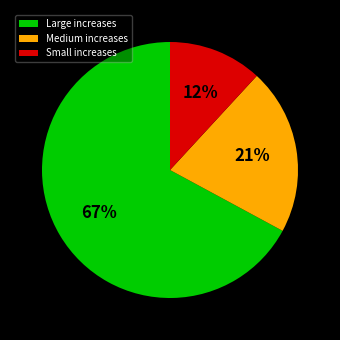

To the nearest percent, what is the combined percentage of Small increases and Medium increases?

33%